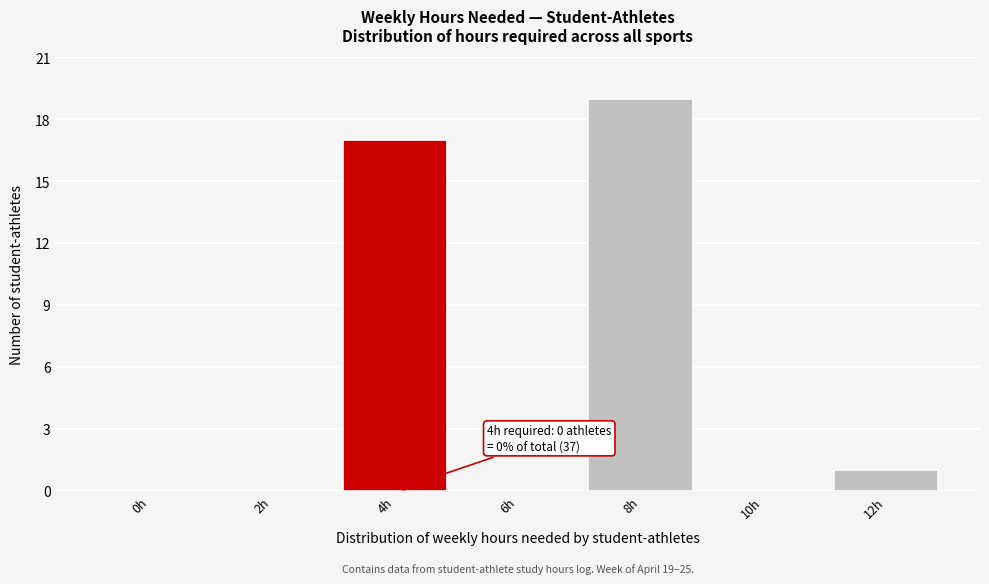

Reading right to left, extract all data points from this chart.

12h=1	10h=0	8h=19	6h=0	4h=17	2h=0	0h=0